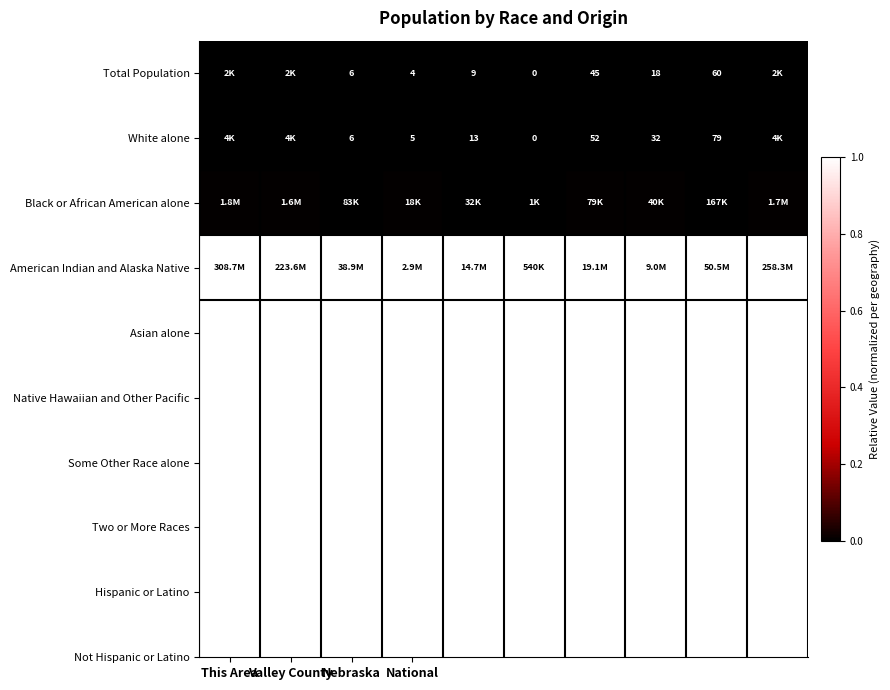

How many data points does each series have?

10